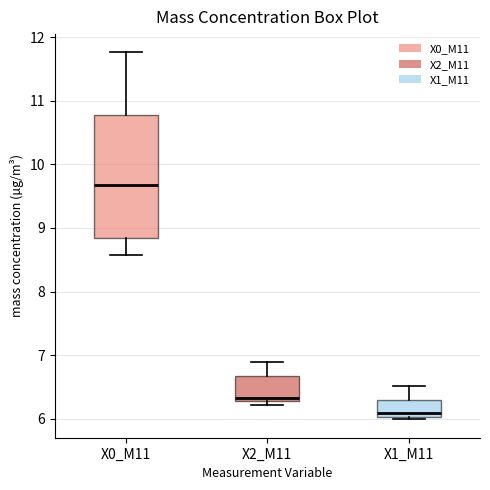

Reading left to right, transcribe this box plot: for each box, give where its median line is, the range the box spans, and where its two whiskers end, as read against the y-axis. The values are not printed on the chart, so give them approximately, as read against the axis.

X0_M11: median 9.7, box 8.8 to 10.8, whiskers 8.6 to 11.8
X2_M11: median 6.3 (just above the box's lower edge), box 6.3 to 6.7, whiskers 6.2 to 6.9
X1_M11: median 6.1, box 6.0 to 6.3, whiskers 6.0 (just below the box's lower edge) to 6.5